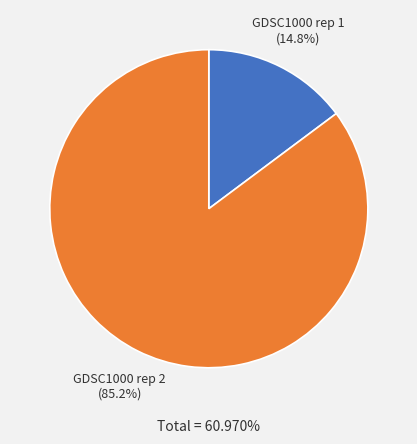

What percentage is the GDSC1000 rep 2 slice, to the nearest percent?

85%